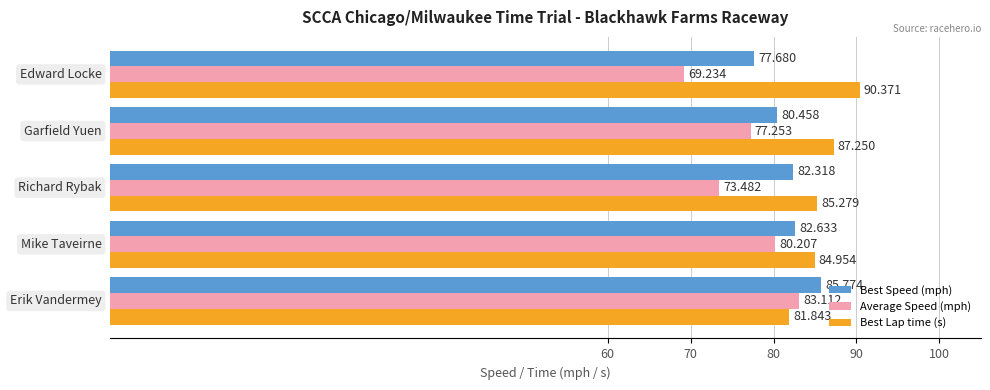

What are all the series names shown in the legend?

Best Speed (mph), Average Speed (mph), Best Lap time (s)